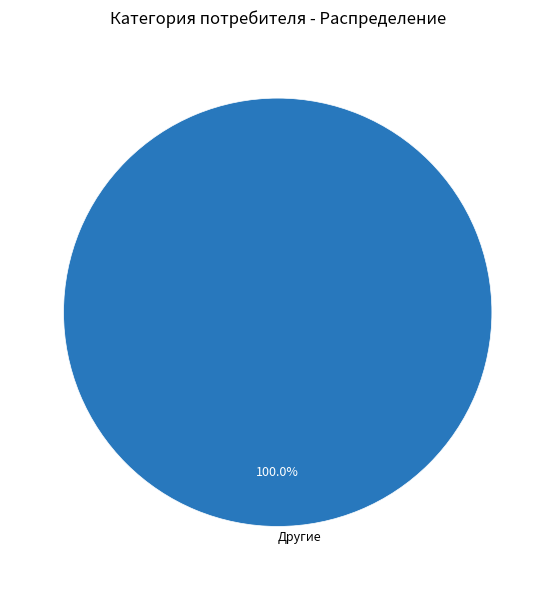

What is the majority slice?

Другие